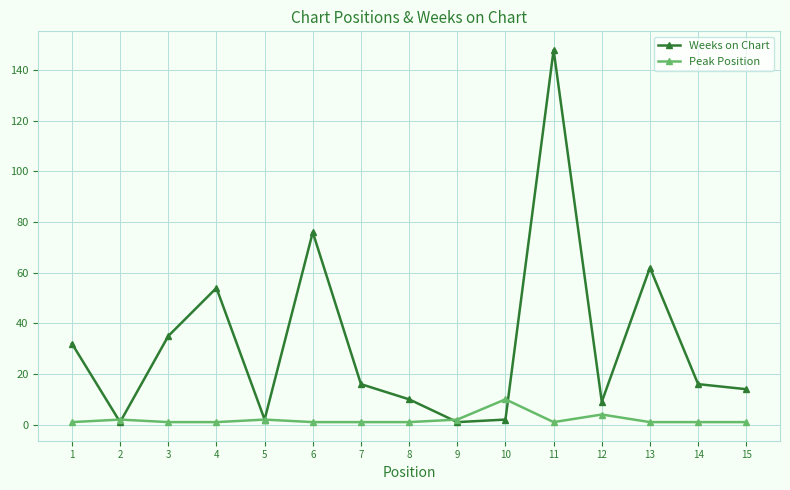

What is the total value across all series at 6?

77